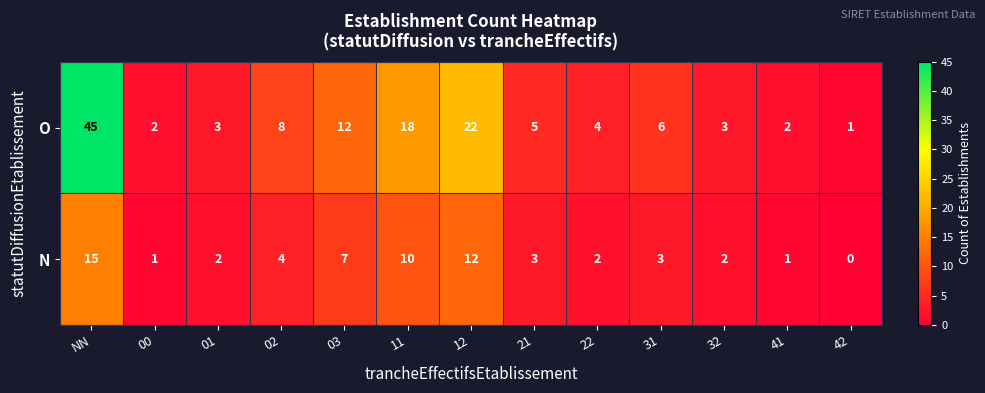

At which label does O first exceed 5?

NN